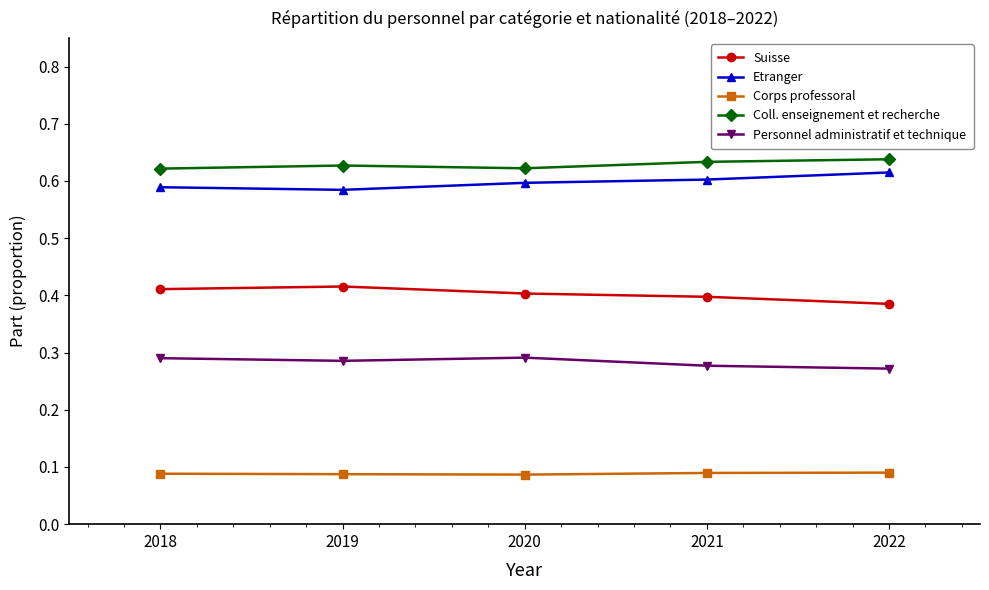

True or false: Etranger has a value of 0.8 at 2022.

False